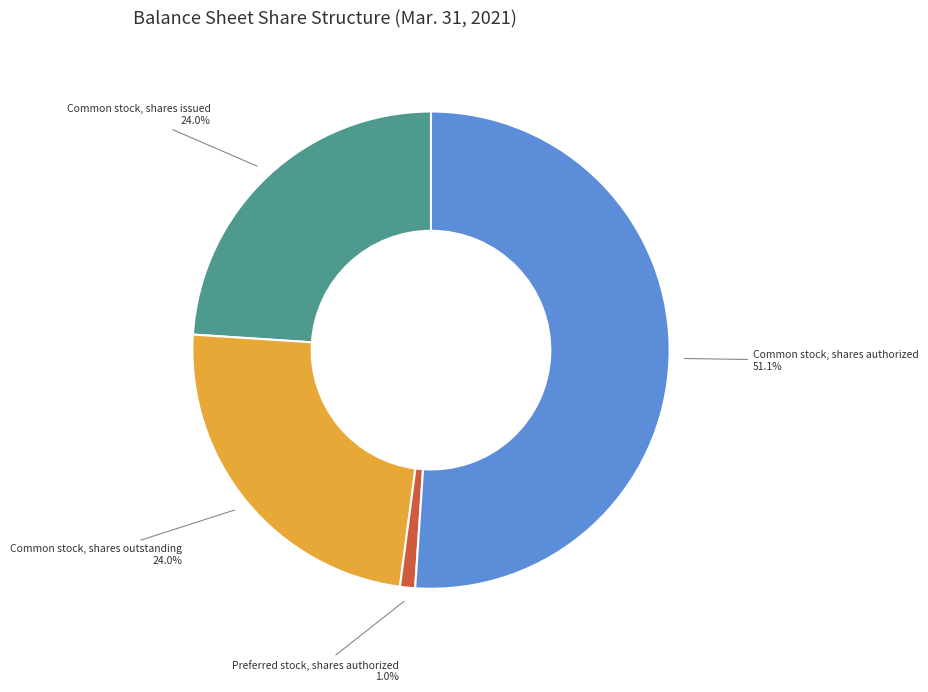

To the nearest percent, what is the difference between the Preferred stock, shares authorized and Common stock, shares issued slice percentages?

23%